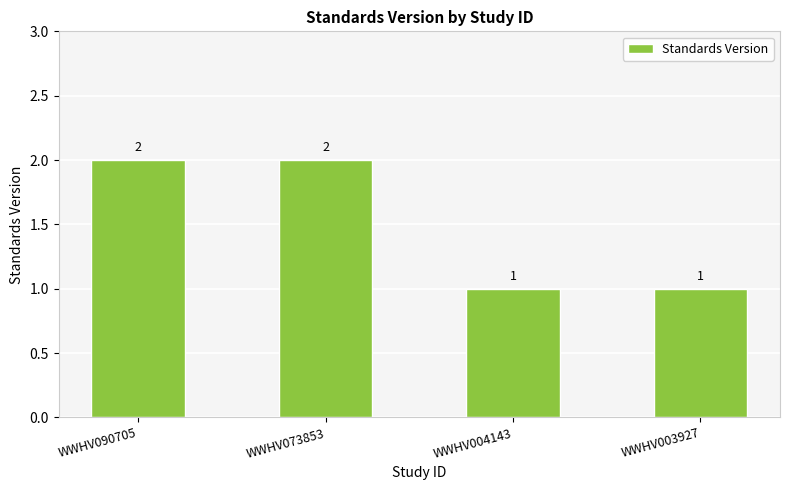

What is the difference between the values at WWHV003927 and WWHV090705?

1